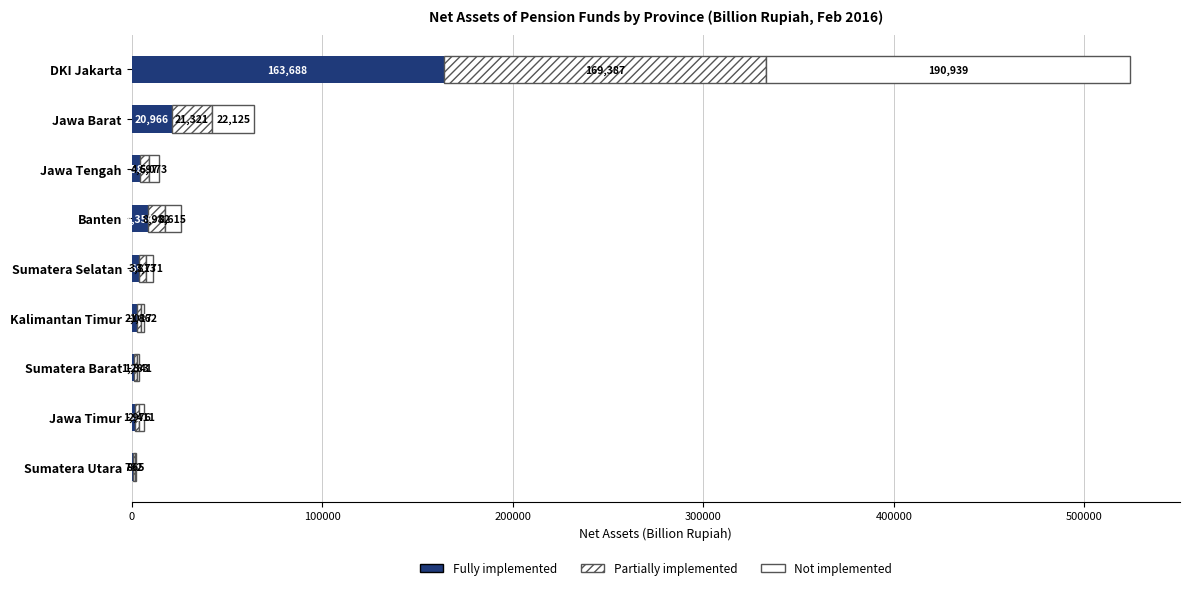

Which series has the widest spread of values?

Not implemented